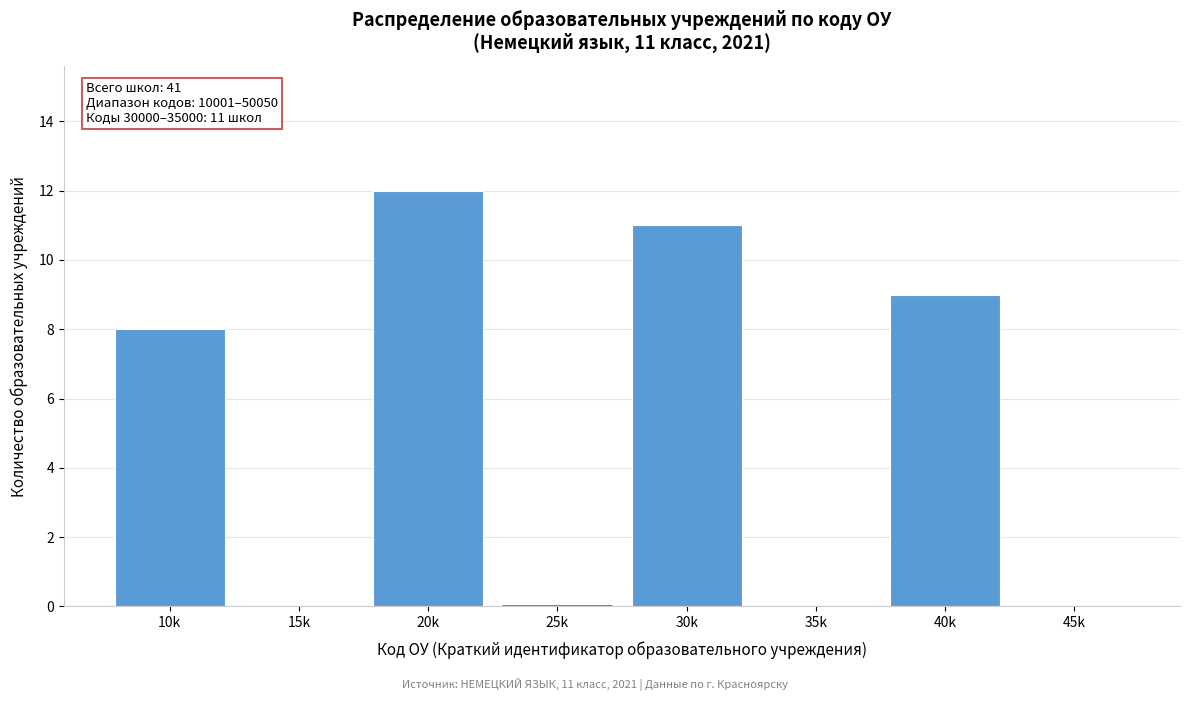

Reading right to left, extract all data points from this chart.

45k=0	40k=9	35k=0	30k=11	25k=0	20k=12	15k=0	10k=8